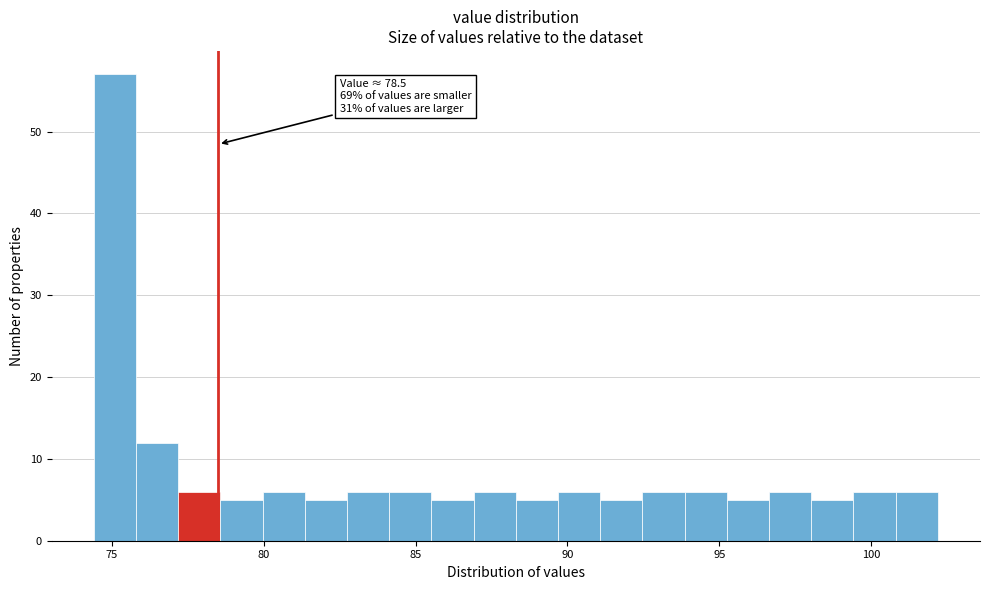

Read against the x-axis, roughly where is the centre of the tallest bar?

75.0